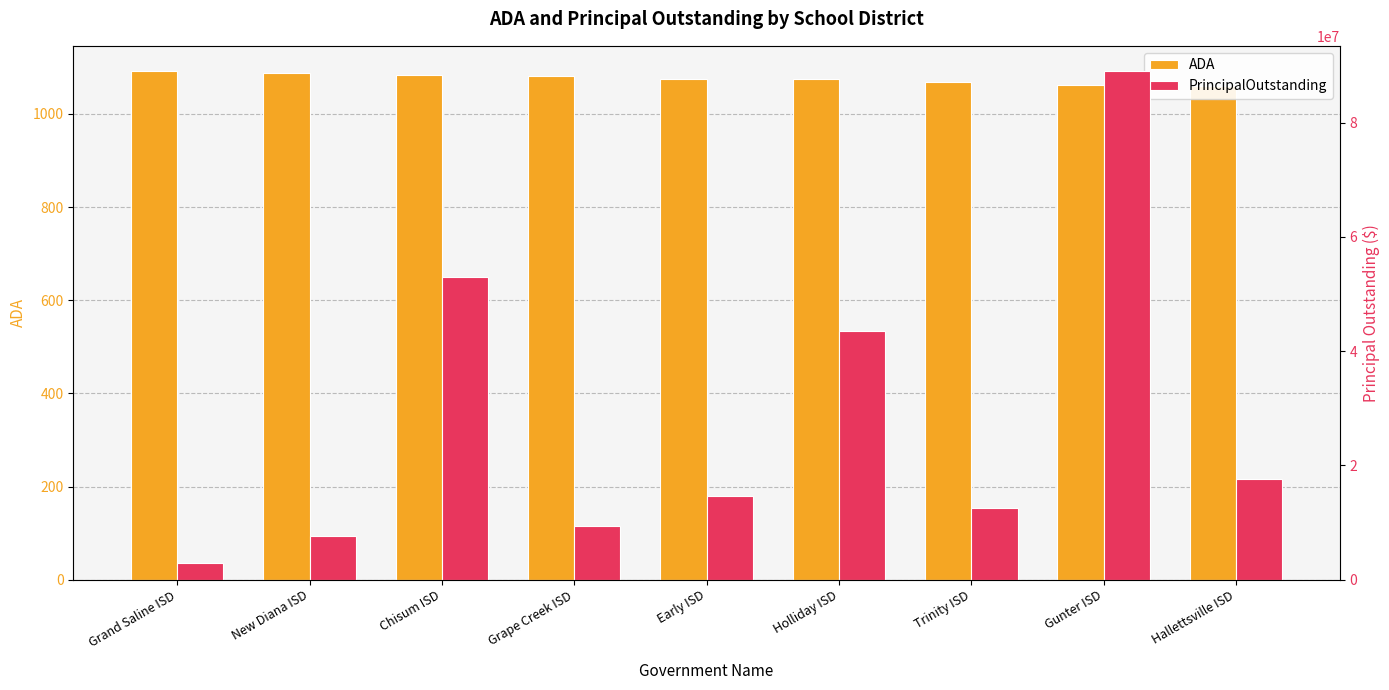

What is the sum of all PrincipalOutstanding values?

250243585.8